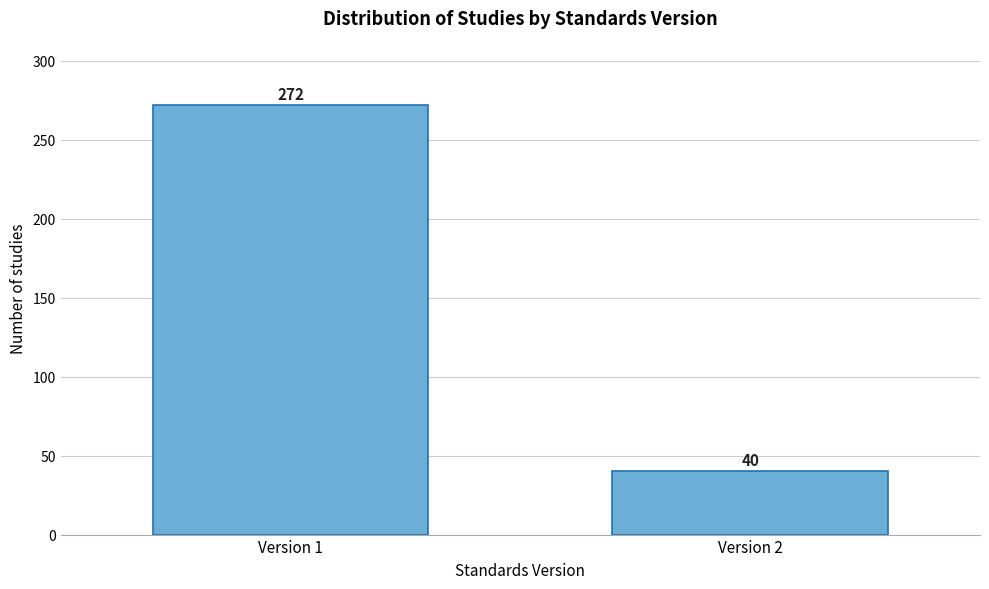

Reading left to right, extract all data points from this chart.

272	40